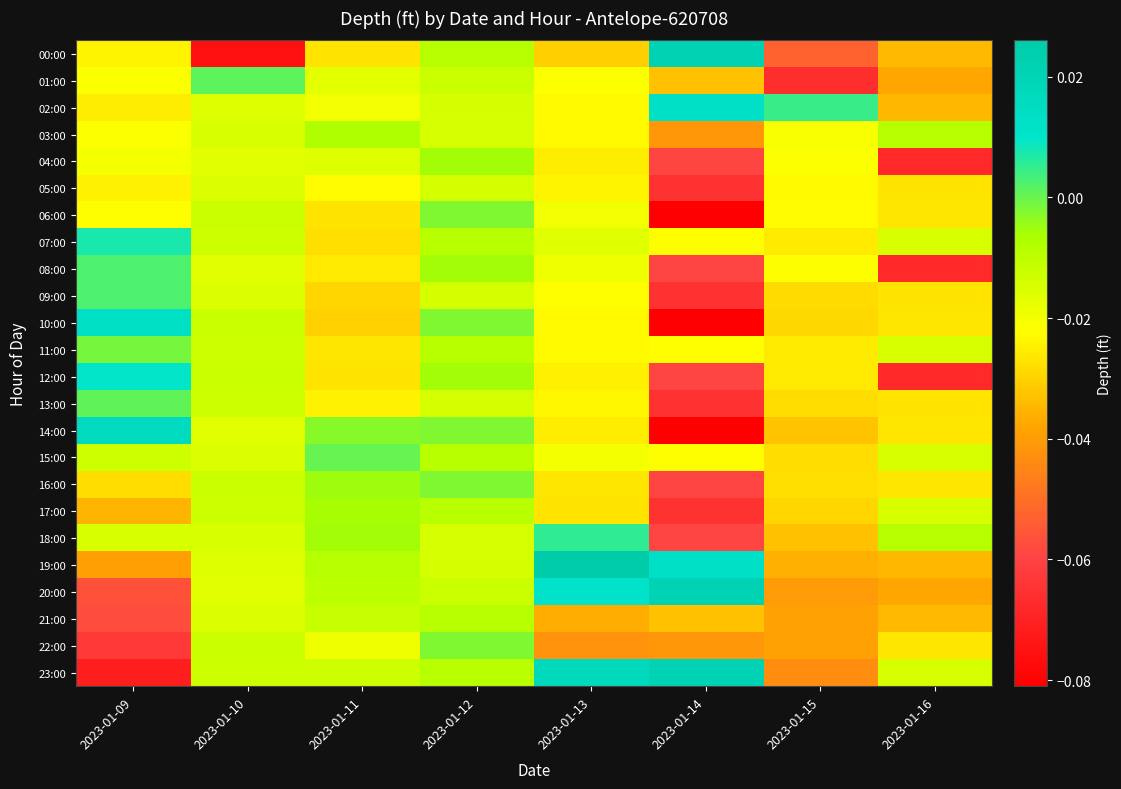

Reading left to right, what are all the values shown in this chart?

00:00: 2023-01-09=-0.0	2023-01-10=-0.1	2023-01-11=-0.0	2023-01-12=-0.0	2023-01-13=-0.0	2023-01-14=0.0	2023-01-15=-0.1	2023-01-16=-0.0
01:00: 2023-01-09=-0.0	2023-01-10=0.0	2023-01-11=-0.0	2023-01-12=-0.0	2023-01-13=-0.0	2023-01-14=-0.0	2023-01-15=-0.1	2023-01-16=-0.0
02:00: 2023-01-09=-0.0	2023-01-10=-0.0	2023-01-11=-0.0	2023-01-12=-0.0	2023-01-13=-0.0	2023-01-14=0.0	2023-01-15=0.0	2023-01-16=-0.0
03:00: 2023-01-09=-0.0	2023-01-10=-0.0	2023-01-11=-0.0	2023-01-12=-0.0	2023-01-13=-0.0	2023-01-14=-0.0	2023-01-15=-0.0	2023-01-16=-0.0
04:00: 2023-01-09=-0.0	2023-01-10=-0.0	2023-01-11=-0.0	2023-01-12=-0.0	2023-01-13=-0.0	2023-01-14=-0.1	2023-01-15=-0.0	2023-01-16=-0.1
05:00: 2023-01-09=-0.0	2023-01-10=-0.0	2023-01-11=-0.0	2023-01-12=-0.0	2023-01-13=-0.0	2023-01-14=-0.1	2023-01-15=-0.0	2023-01-16=-0.0
06:00: 2023-01-09=-0.0	2023-01-10=-0.0	2023-01-11=-0.0	2023-01-12=-0.0	2023-01-13=-0.0	2023-01-14=-0.1	2023-01-15=-0.0	2023-01-16=-0.0
07:00: 2023-01-09=0.0	2023-01-10=-0.0	2023-01-11=-0.0	2023-01-12=-0.0	2023-01-13=-0.0	2023-01-14=-0.0	2023-01-15=-0.0	2023-01-16=-0.0
08:00: 2023-01-09=0.0	2023-01-10=-0.0	2023-01-11=-0.0	2023-01-12=-0.0	2023-01-13=-0.0	2023-01-14=-0.1	2023-01-15=-0.0	2023-01-16=-0.1
09:00: 2023-01-09=0.0	2023-01-10=-0.0	2023-01-11=-0.0	2023-01-12=-0.0	2023-01-13=-0.0	2023-01-14=-0.1	2023-01-15=-0.0	2023-01-16=-0.0
10:00: 2023-01-09=0.0	2023-01-10=-0.0	2023-01-11=-0.0	2023-01-12=-0.0	2023-01-13=-0.0	2023-01-14=-0.1	2023-01-15=-0.0	2023-01-16=-0.0
11:00: 2023-01-09=-0.0	2023-01-10=-0.0	2023-01-11=-0.0	2023-01-12=-0.0	2023-01-13=-0.0	2023-01-14=-0.0	2023-01-15=-0.0	2023-01-16=-0.0
12:00: 2023-01-09=0.0	2023-01-10=-0.0	2023-01-11=-0.0	2023-01-12=-0.0	2023-01-13=-0.0	2023-01-14=-0.1	2023-01-15=-0.0	2023-01-16=-0.1
13:00: 2023-01-09=0.0	2023-01-10=-0.0	2023-01-11=-0.0	2023-01-12=-0.0	2023-01-13=-0.0	2023-01-14=-0.1	2023-01-15=-0.0	2023-01-16=-0.0
14:00: 2023-01-09=0.0	2023-01-10=-0.0	2023-01-11=-0.0	2023-01-12=-0.0	2023-01-13=-0.0	2023-01-14=-0.1	2023-01-15=-0.0	2023-01-16=-0.0
15:00: 2023-01-09=-0.0	2023-01-10=-0.0	2023-01-11=0.0	2023-01-12=-0.0	2023-01-13=-0.0	2023-01-14=-0.0	2023-01-15=-0.0	2023-01-16=-0.0
16:00: 2023-01-09=-0.0	2023-01-10=-0.0	2023-01-11=-0.0	2023-01-12=-0.0	2023-01-13=-0.0	2023-01-14=-0.1	2023-01-15=-0.0	2023-01-16=-0.0
17:00: 2023-01-09=-0.0	2023-01-10=-0.0	2023-01-11=-0.0	2023-01-12=-0.0	2023-01-13=-0.0	2023-01-14=-0.1	2023-01-15=-0.0	2023-01-16=-0.0
18:00: 2023-01-09=-0.0	2023-01-10=-0.0	2023-01-11=-0.0	2023-01-12=-0.0	2023-01-13=0.0	2023-01-14=-0.1	2023-01-15=-0.0	2023-01-16=-0.0
19:00: 2023-01-09=-0.0	2023-01-10=-0.0	2023-01-11=-0.0	2023-01-12=-0.0	2023-01-13=0.0	2023-01-14=0.0	2023-01-15=-0.0	2023-01-16=-0.0
20:00: 2023-01-09=-0.1	2023-01-10=-0.0	2023-01-11=-0.0	2023-01-12=-0.0	2023-01-13=0.0	2023-01-14=0.0	2023-01-15=-0.0	2023-01-16=-0.0
21:00: 2023-01-09=-0.1	2023-01-10=-0.0	2023-01-11=-0.0	2023-01-12=-0.0	2023-01-13=-0.0	2023-01-14=-0.0	2023-01-15=-0.0	2023-01-16=-0.0
22:00: 2023-01-09=-0.1	2023-01-10=-0.0	2023-01-11=-0.0	2023-01-12=-0.0	2023-01-13=-0.0	2023-01-14=-0.0	2023-01-15=-0.0	2023-01-16=-0.0
23:00: 2023-01-09=-0.1	2023-01-10=-0.0	2023-01-11=-0.0	2023-01-12=-0.0	2023-01-13=0.0	2023-01-14=0.0	2023-01-15=-0.0	2023-01-16=-0.0